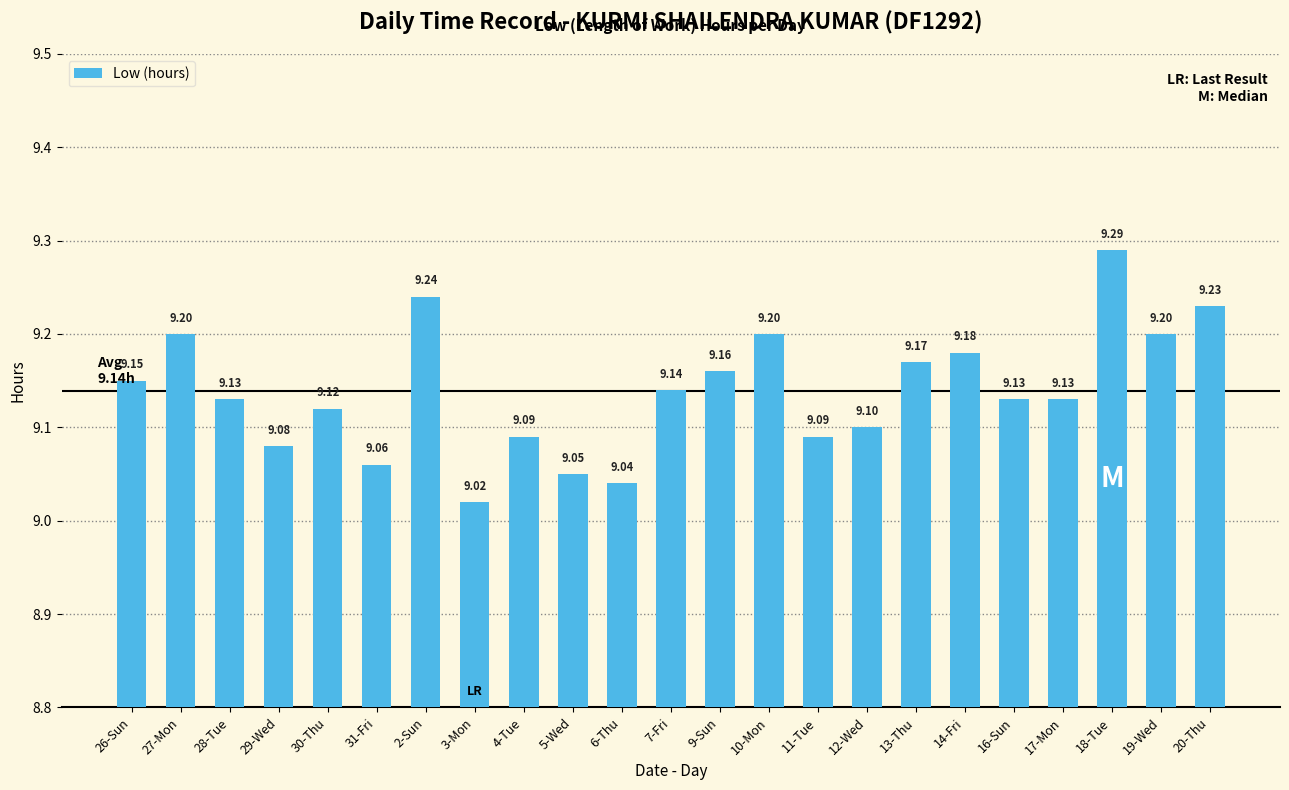

Approximately how many times larger is the value at 17-Mon compared to 26-Sun?

1.0